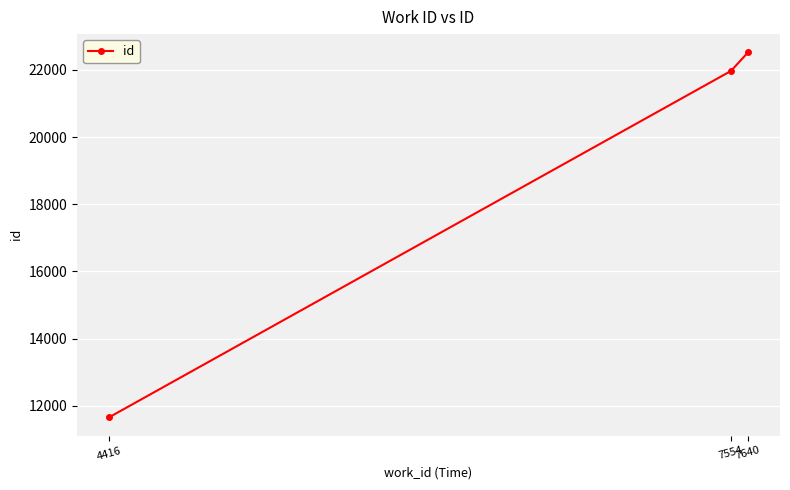

What is the greatest value displayed?

22525